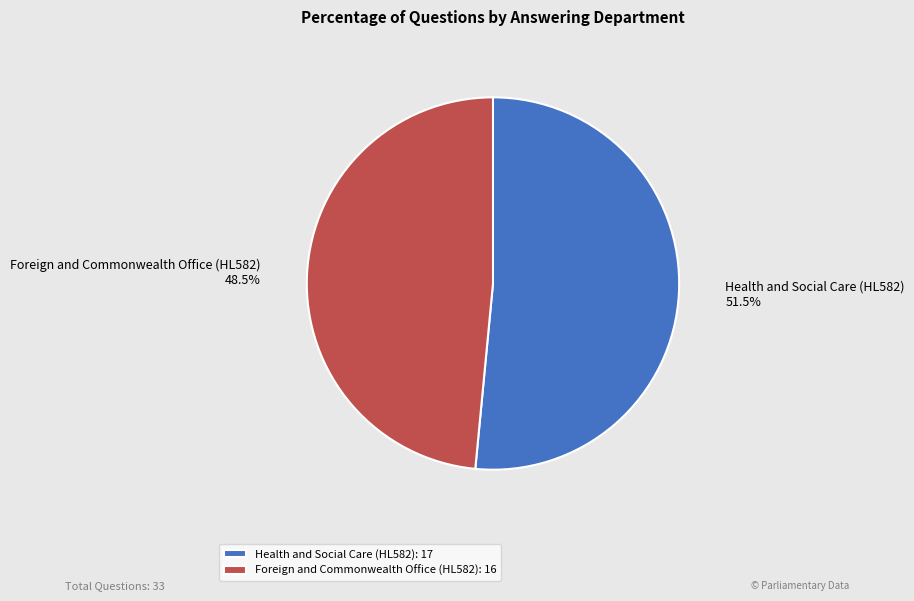

Do Health and Social Care (HL582) and Foreign and Commonwealth Office (HL582) together represent more than half of the pie?

Yes